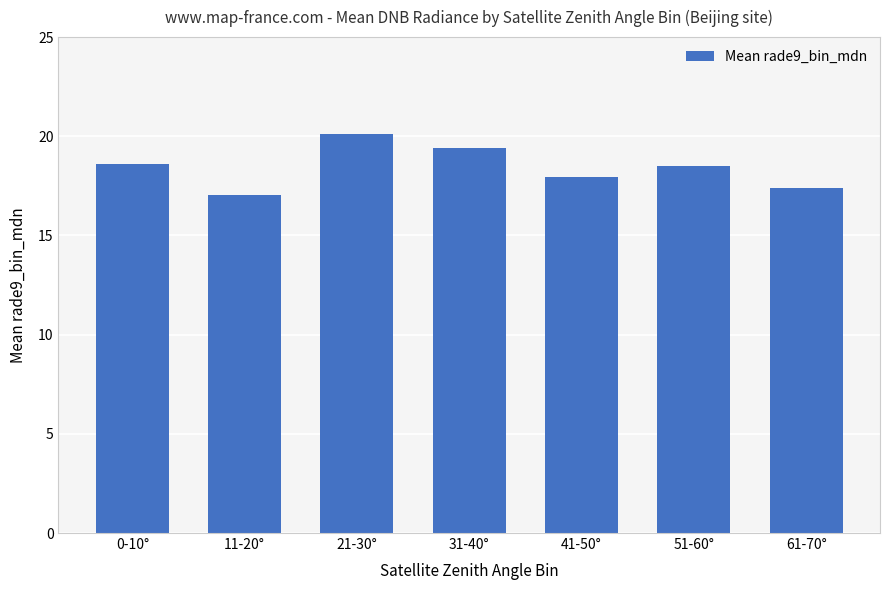

What is the sum of the values at 0-10° and 31-40°?

38.0